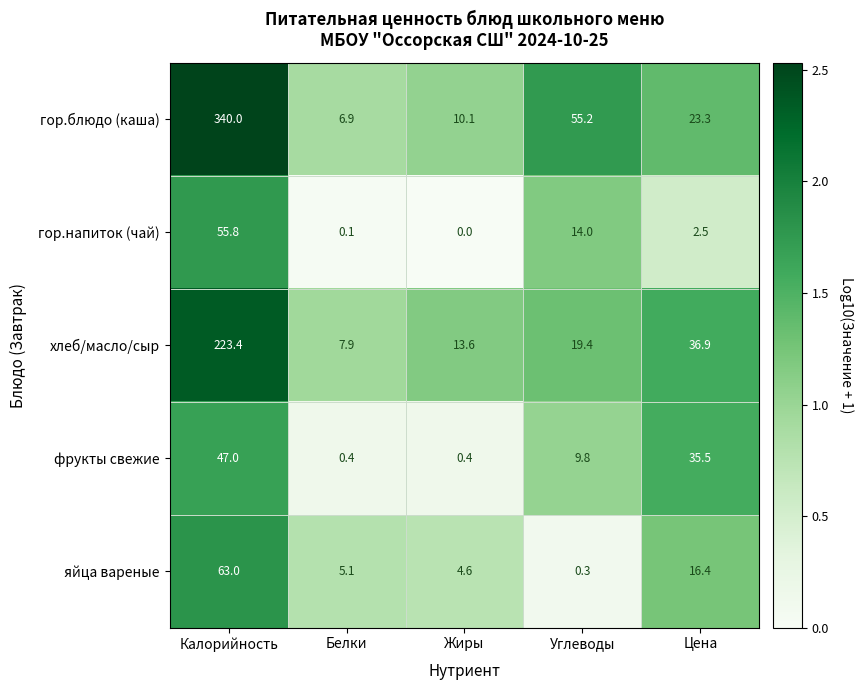

Which series has the largest total across all categories?

гор.блюдо (каша)